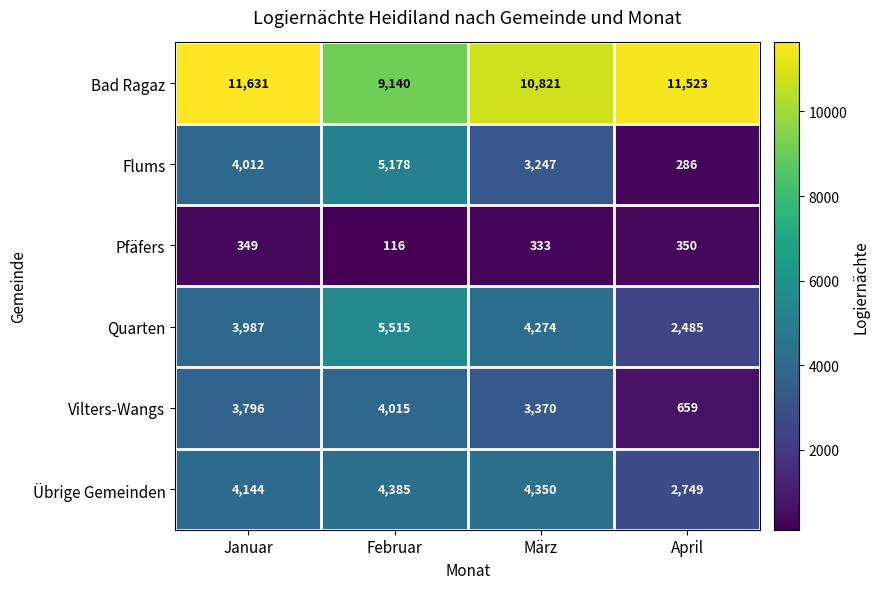

What is the difference between the maximum and minimum values in the Quarten series?

3030